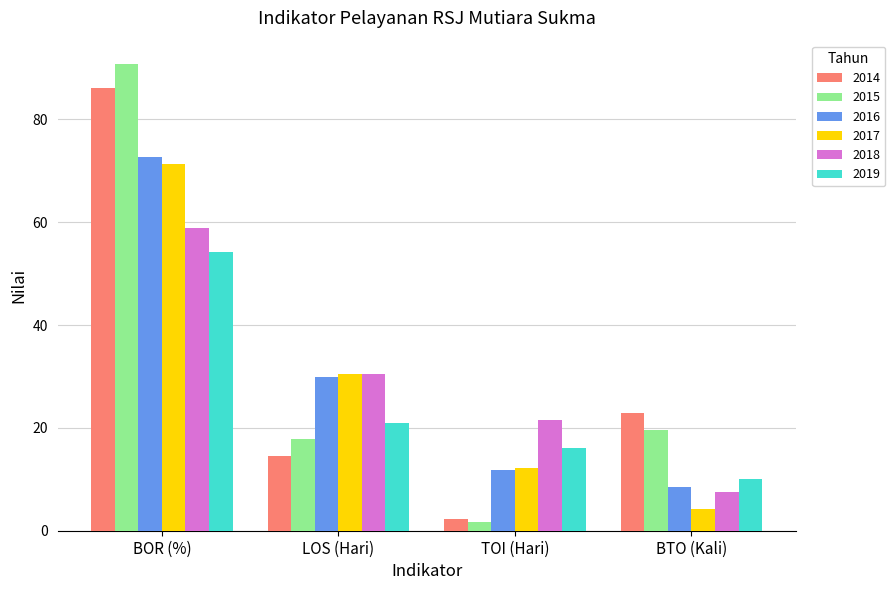

What is the difference between the maximum and minimum values in the 2014 series?

83.9